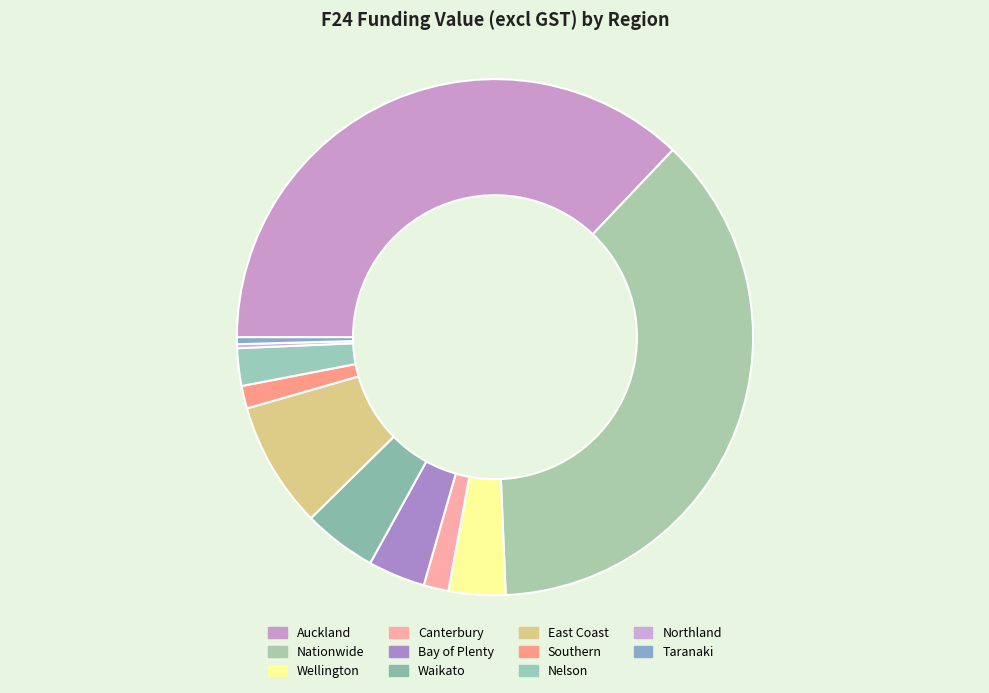

To the nearest percent, what is the difference between the Southern and Nelson slice percentages?

1%